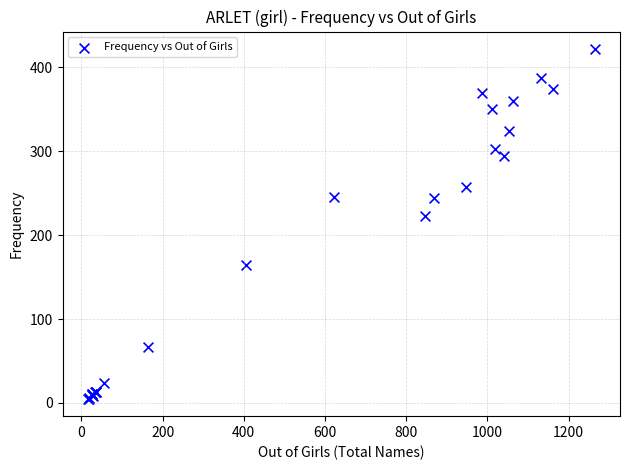

What Y value in the scatter plot is closest to 213?

223